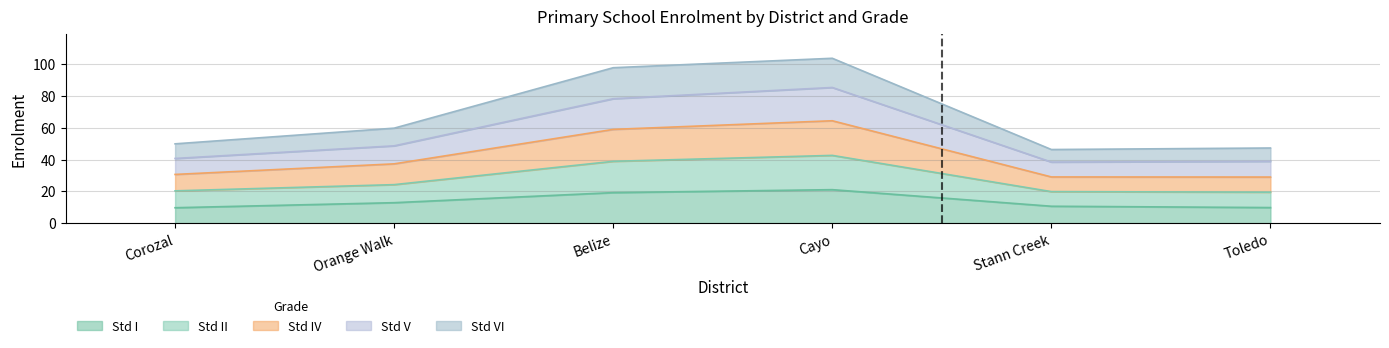

What value does the Std I series have at Cayo?

21.1